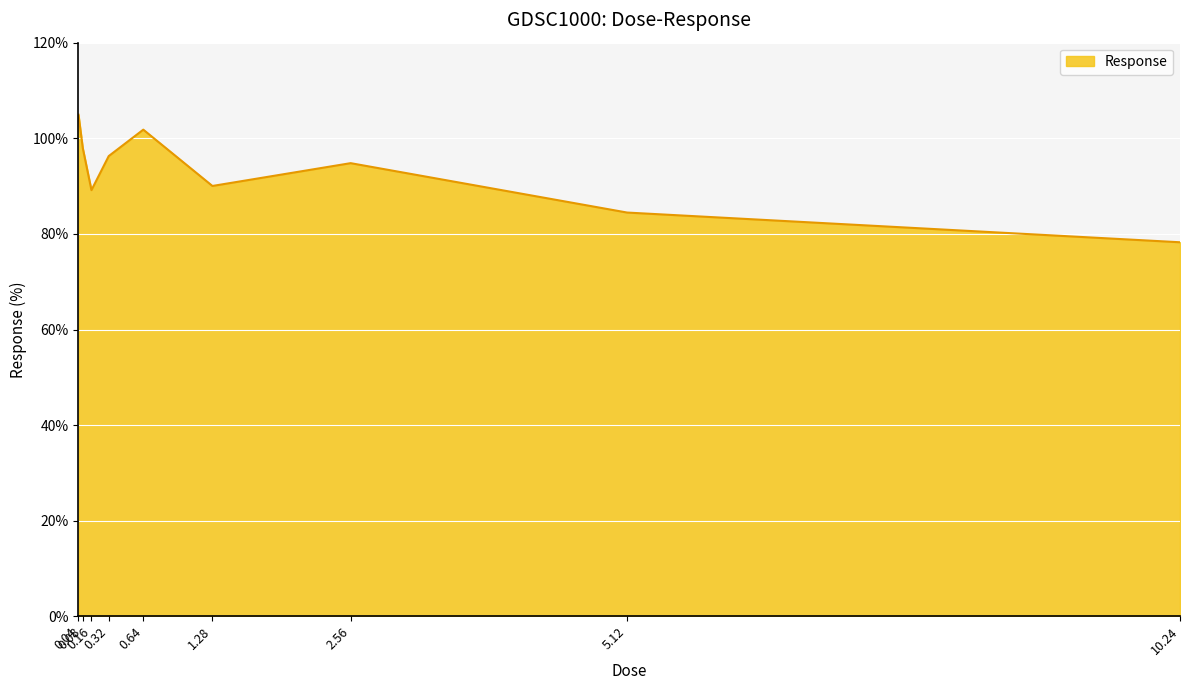

How many lines are shown in the chart?

1